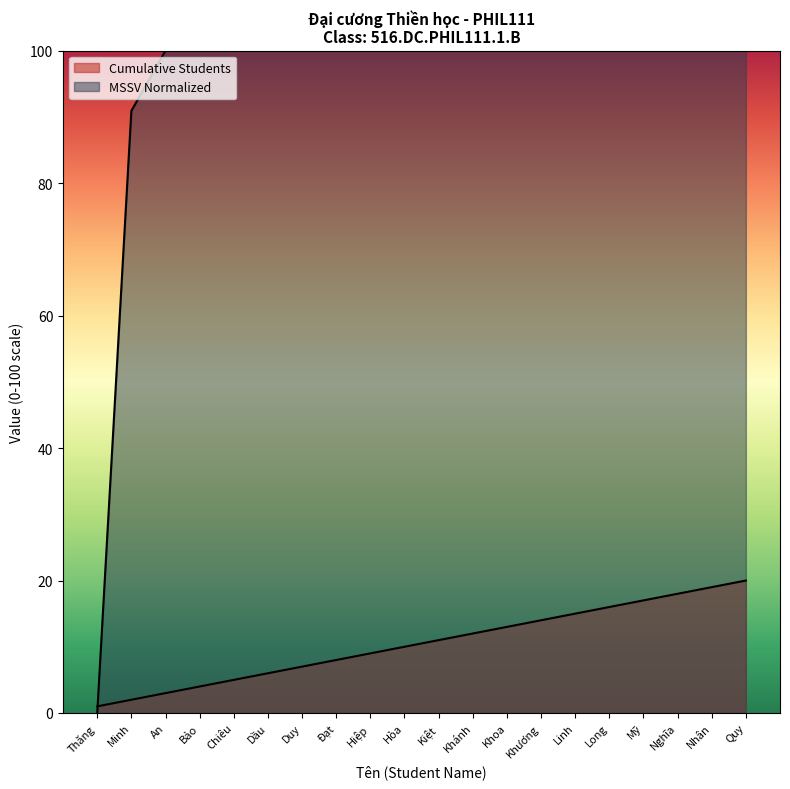

Is it true that Cumulative Students equals 23.7 at Nghĩa?

False